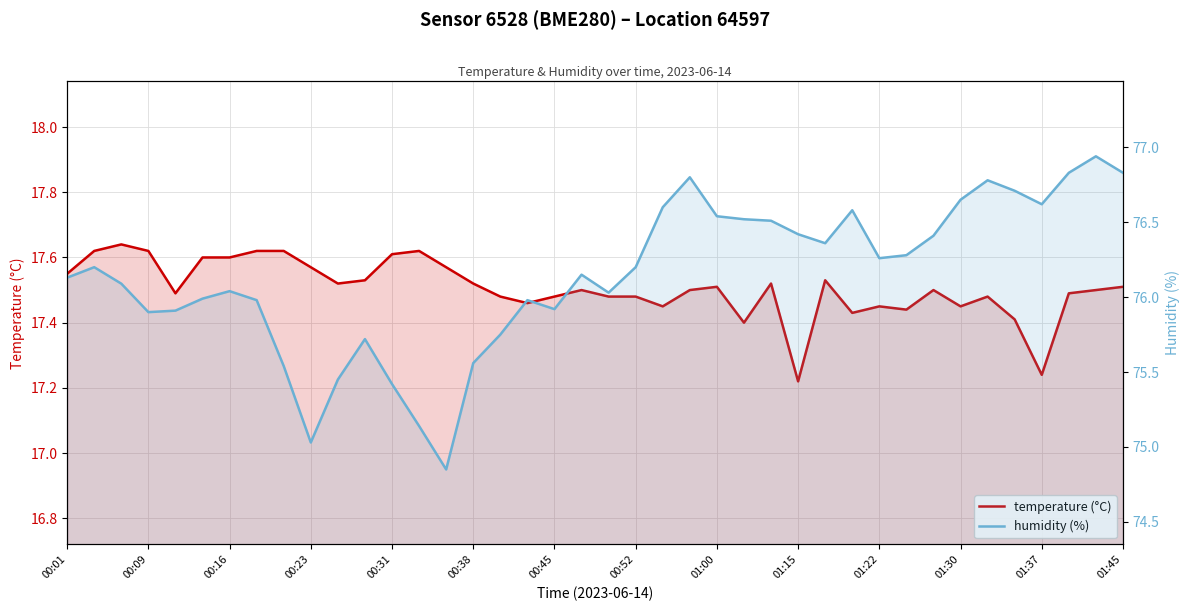

What is the difference between the maximum and minimum values in the temperature series?

0.4